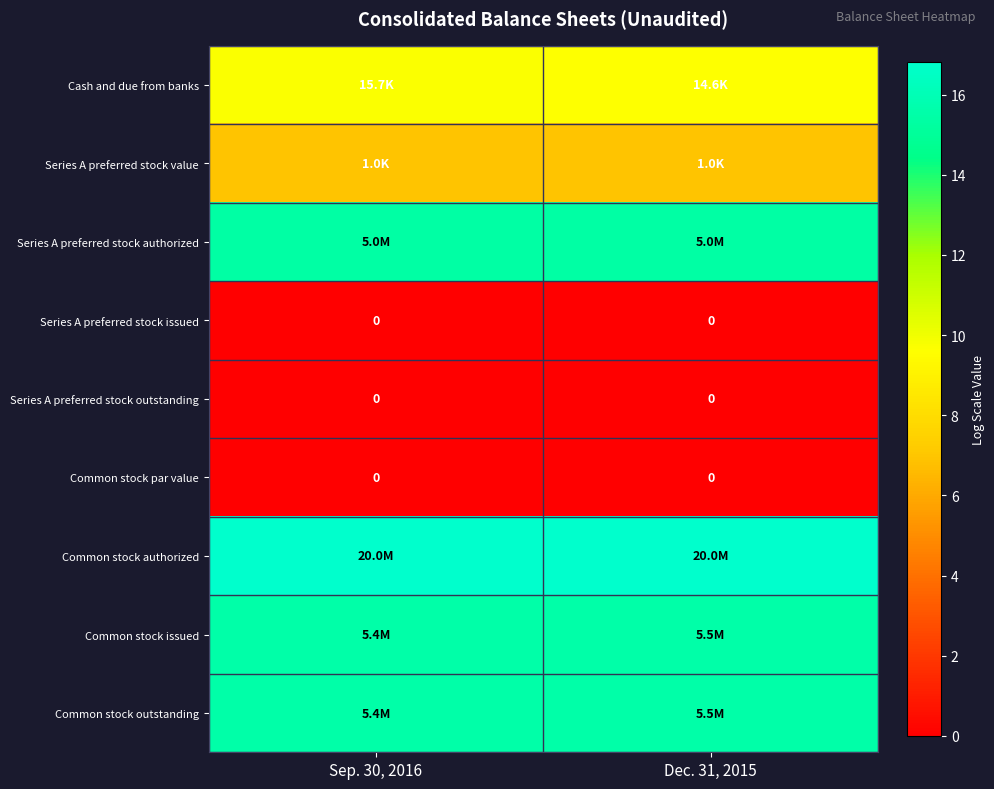

Which has a higher value, Sep. 30, 2016 or Dec. 31, 2015?

Sep. 30, 2016